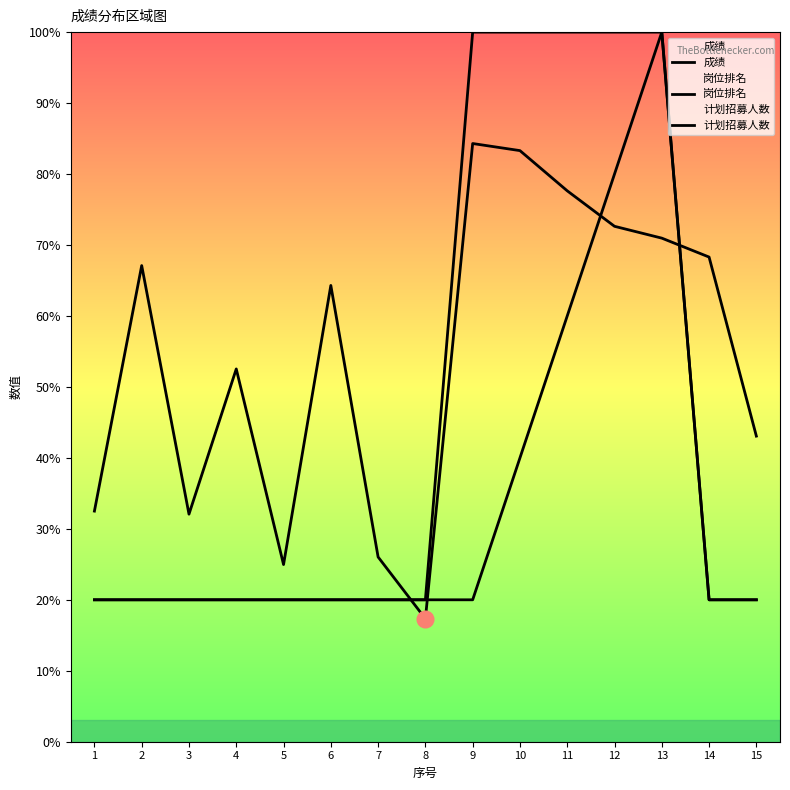

Rank the series at 10 from highest to lowest value.

计划招募人数, 成绩, 岗位排名